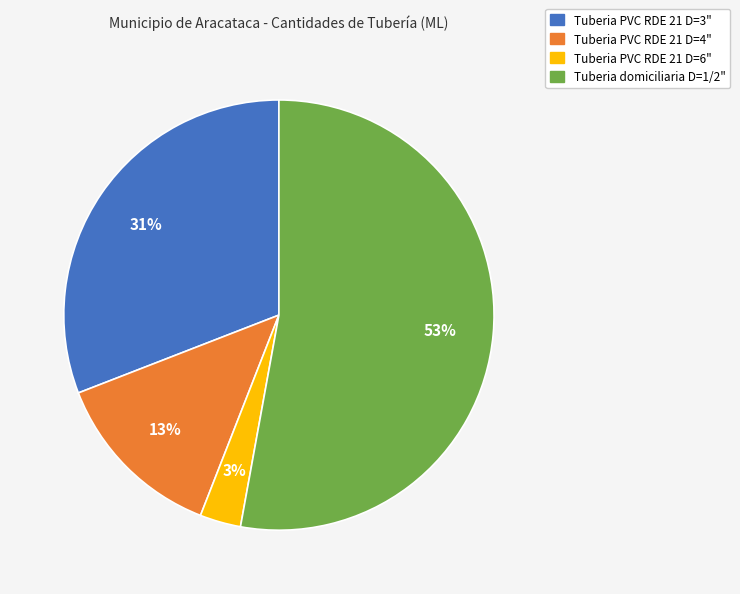

Which category accounts for the majority?

Tuberia domiciliaria D=1/2"